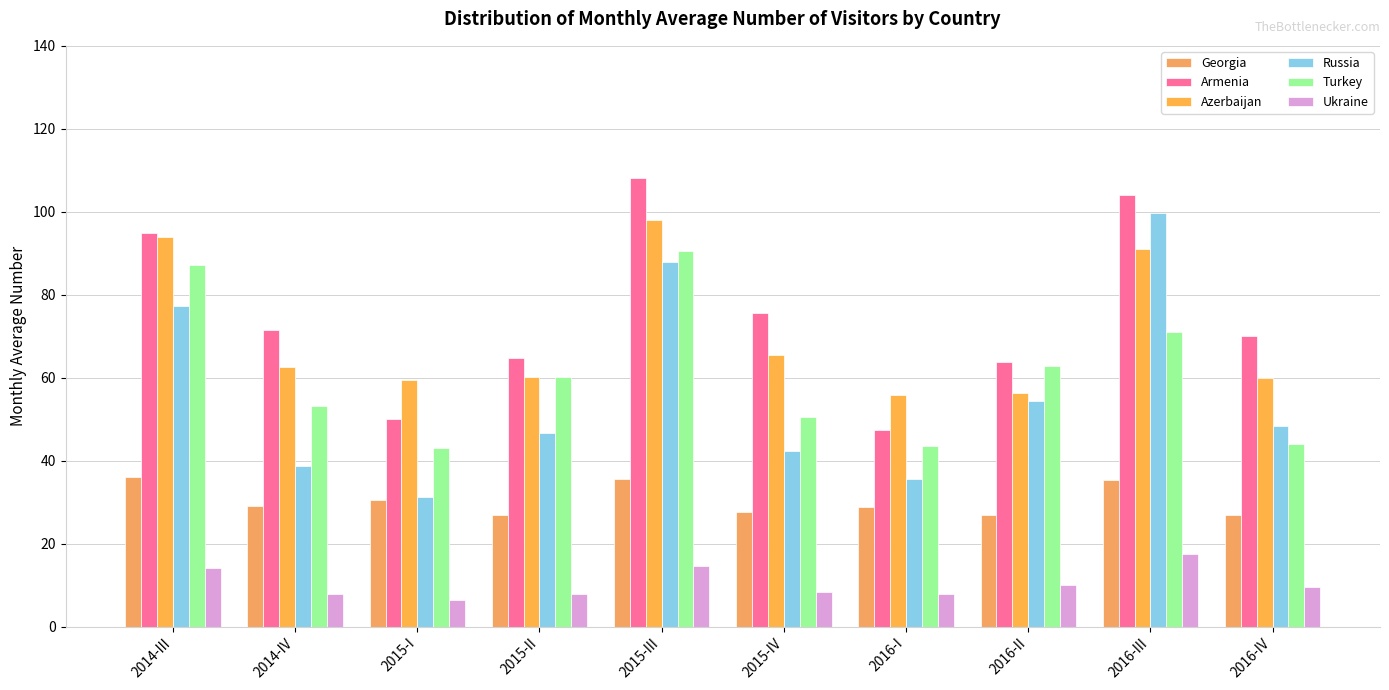

What is the total value across all series at 2015-IV?

269.8